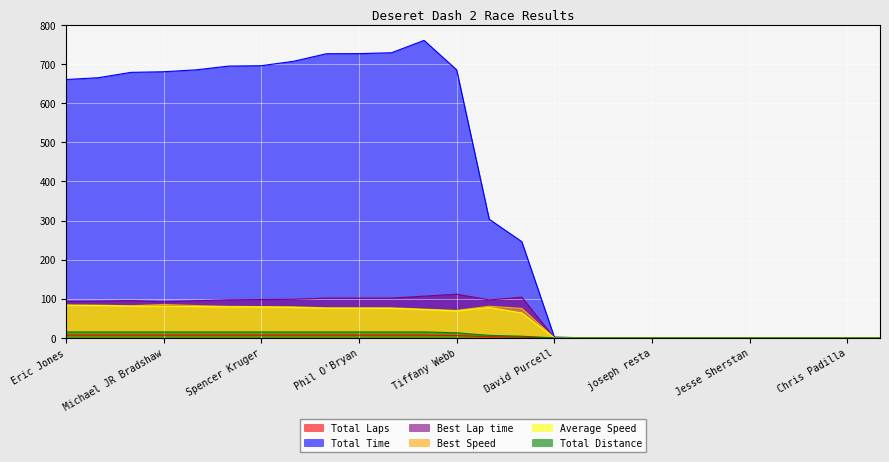

The value of Total Laps at Phil O'Bryan is 7.0. True or false?

True